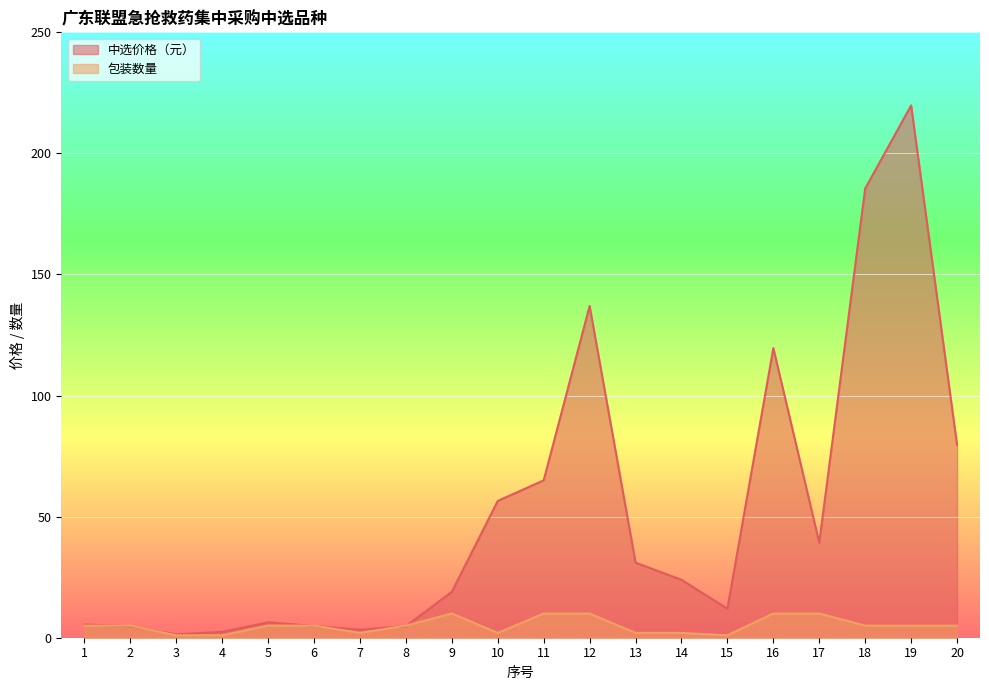

Rank the categories by 中选价格（元） value from lowest to highest.

3, 4, 7, 2, 8, 6, 1, 5, 15, 9, 14, 13, 17, 10, 11, 20, 16, 12, 18, 19